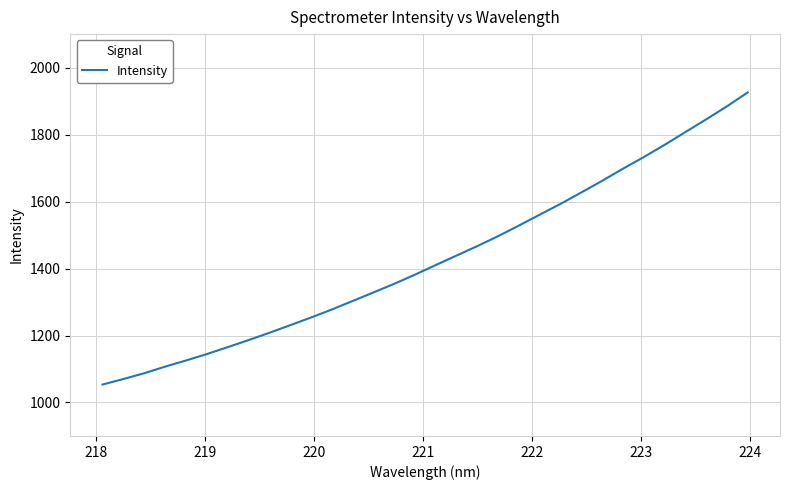

What is the maximum value shown in the chart?

1925.9